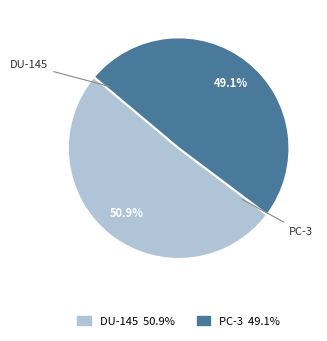

To the nearest percent, what is the difference between the largest and smallest slice percentages?

2%